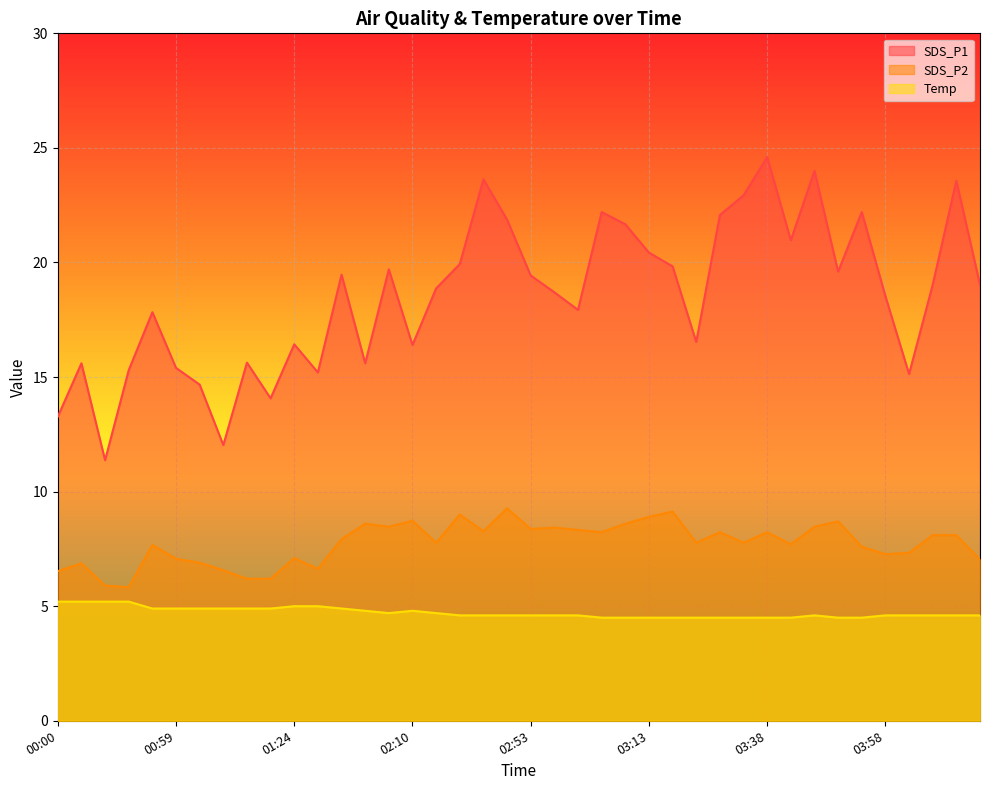

Where is SDS_P2 nearest to the value 7?

04:14